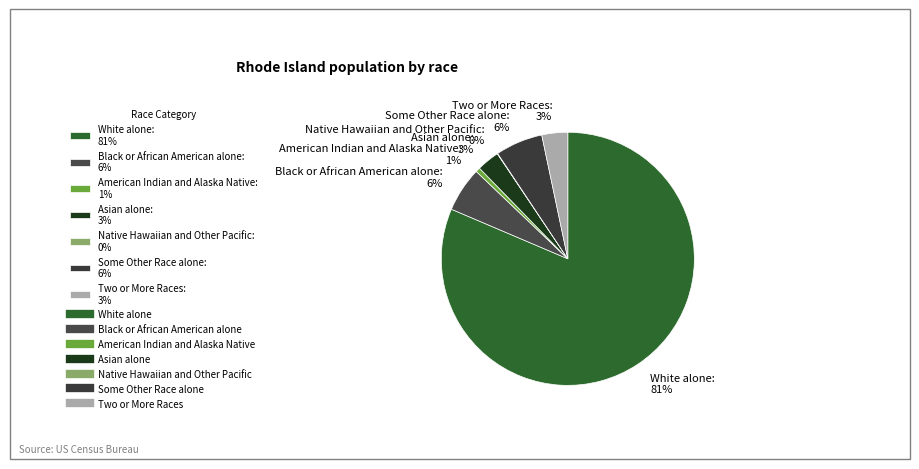

The White alone slice represents 74% of the pie. True or false?

False